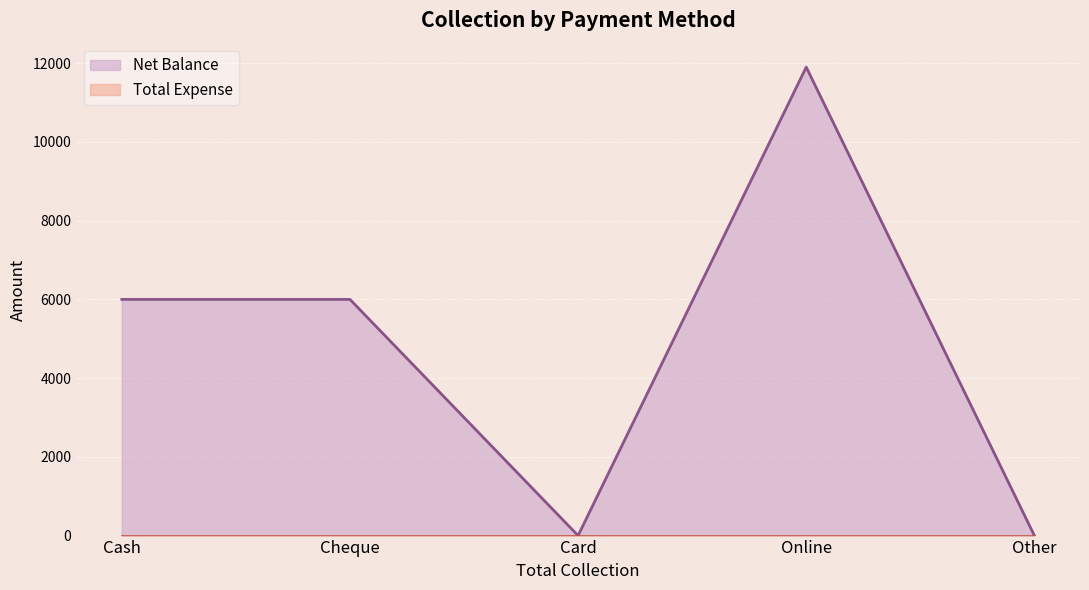

How many values exceed 6000?

1